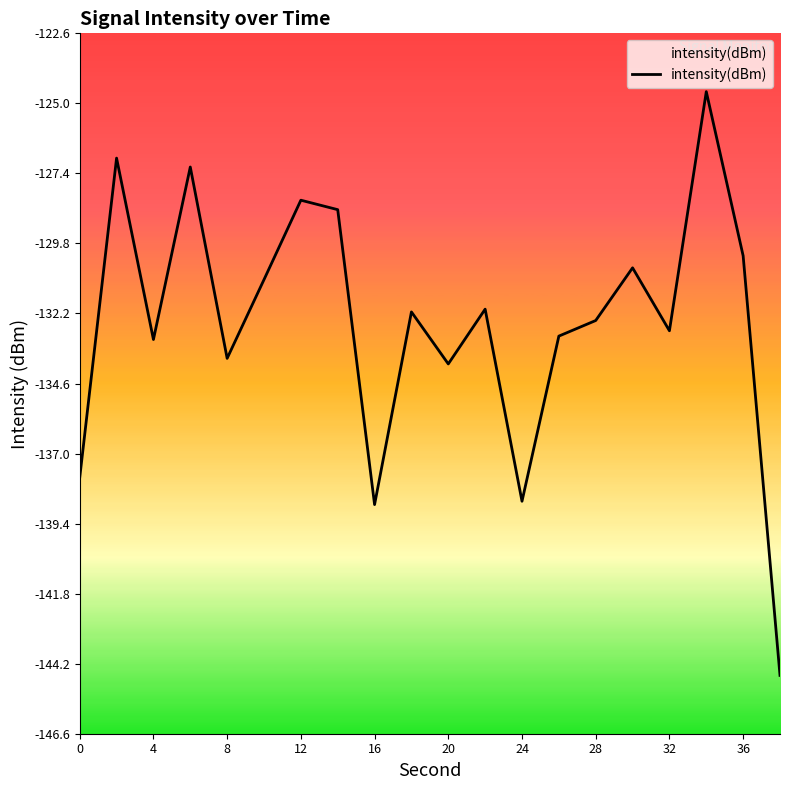

Read the value at 4.

-133.1